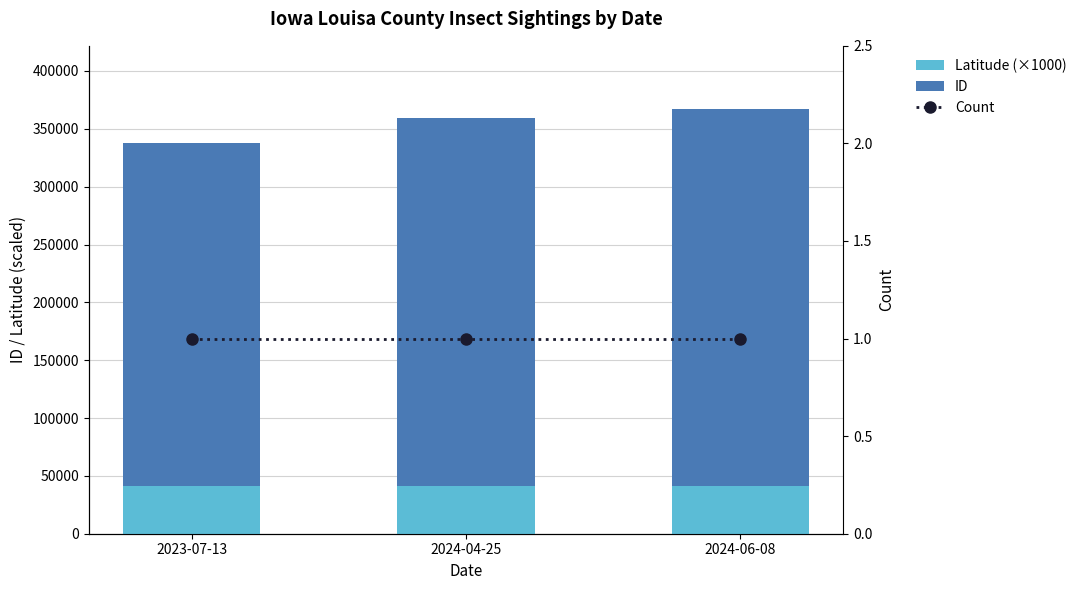

Rank the series by their maximum value, from lowest to highest.

Count, Latitude (×1000), ID